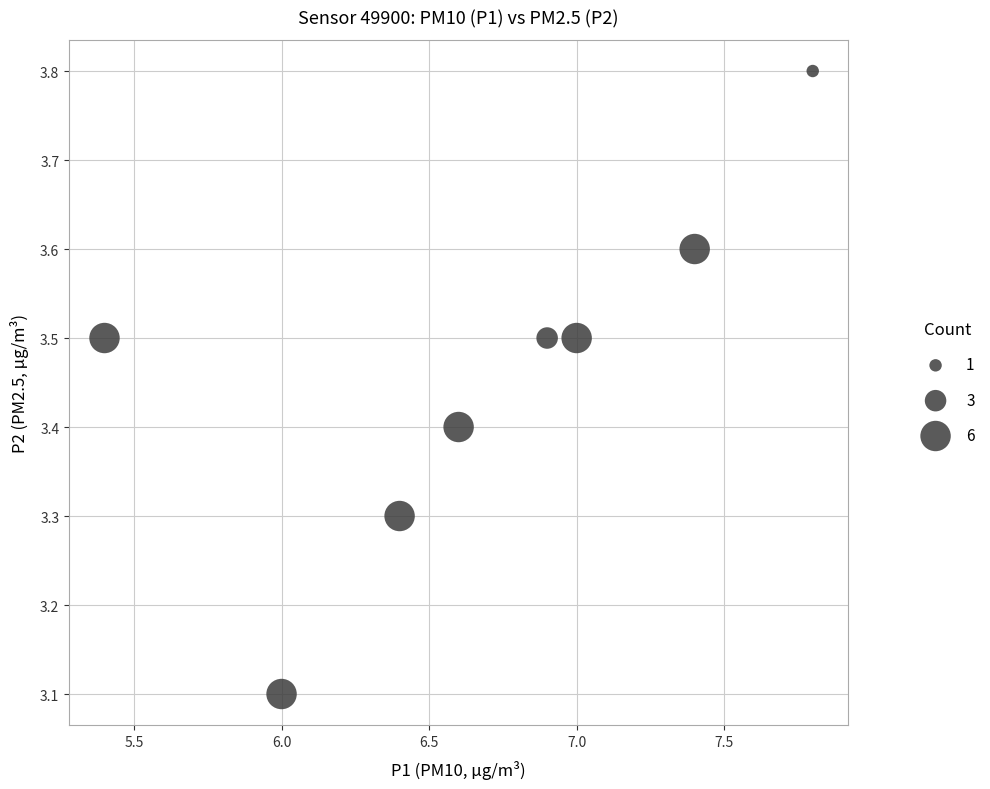

What Y value in the scatter plot is closest to 3?

3.1